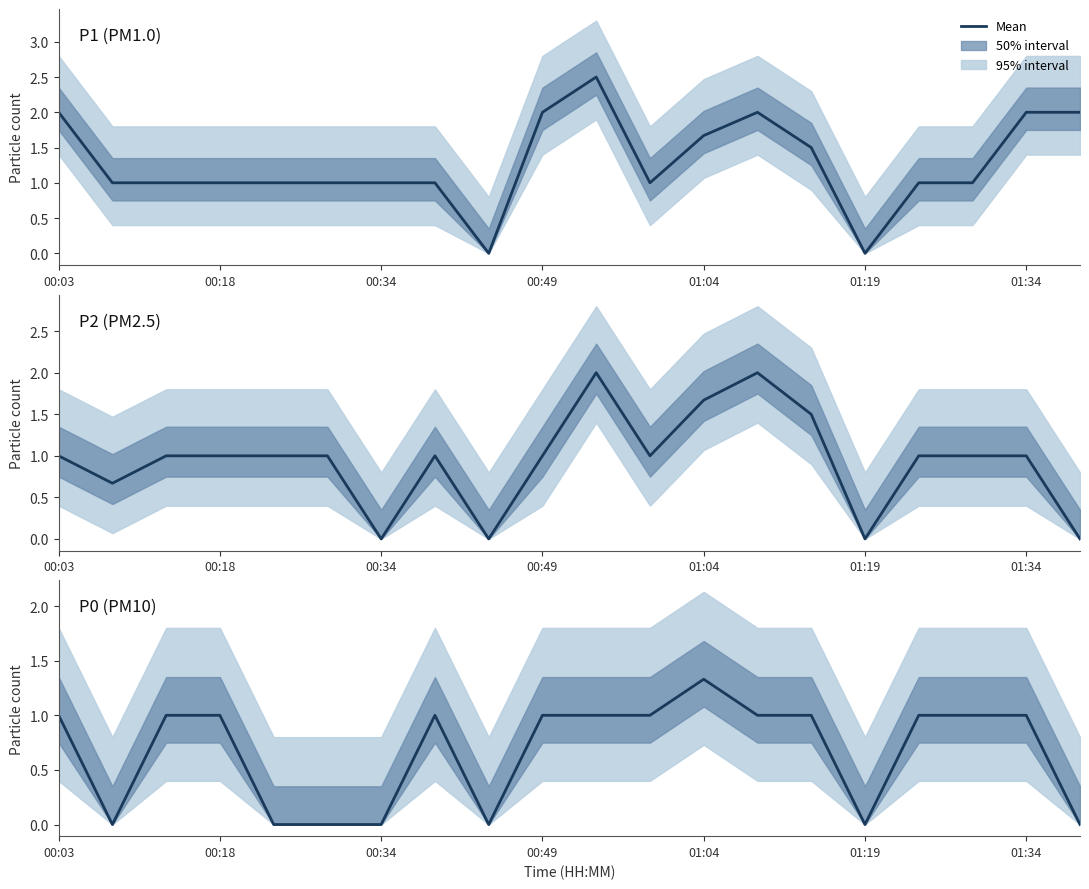

Is it true that P1 (PM1.0) equals 2.7 at 19?

False